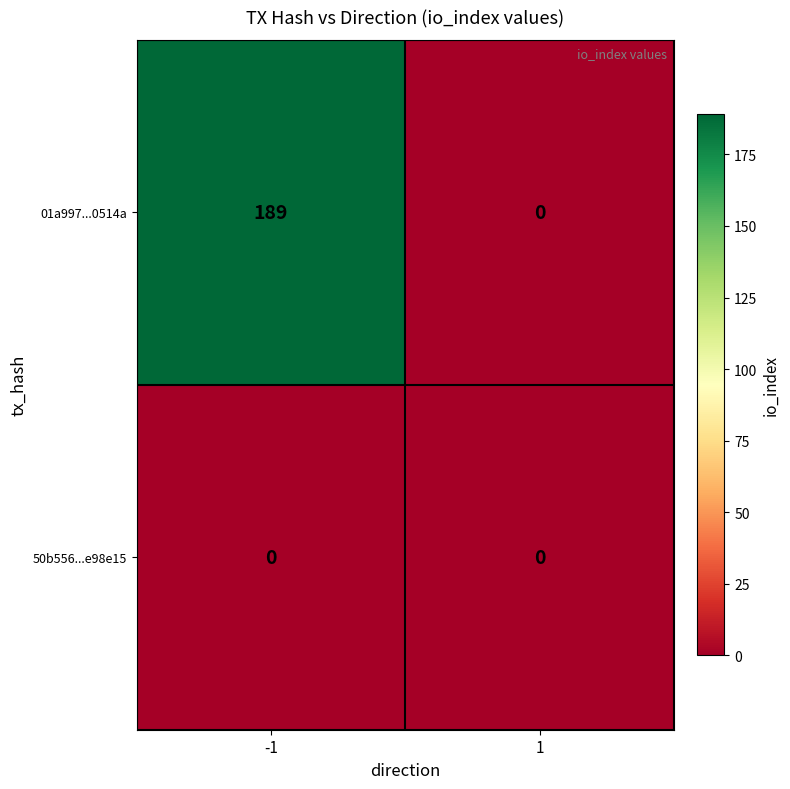

True or false: 01a997...0514a has a value of 189 at -1.

True